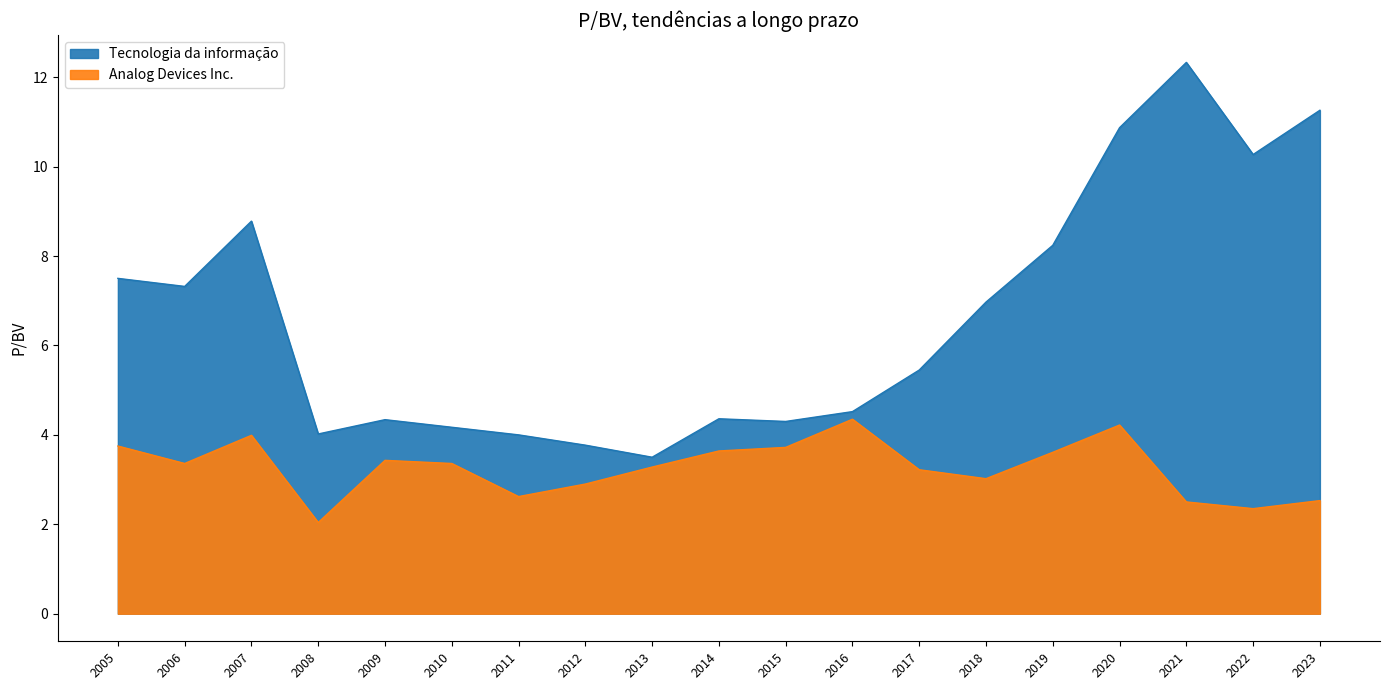

How many lines are shown in the chart?

2